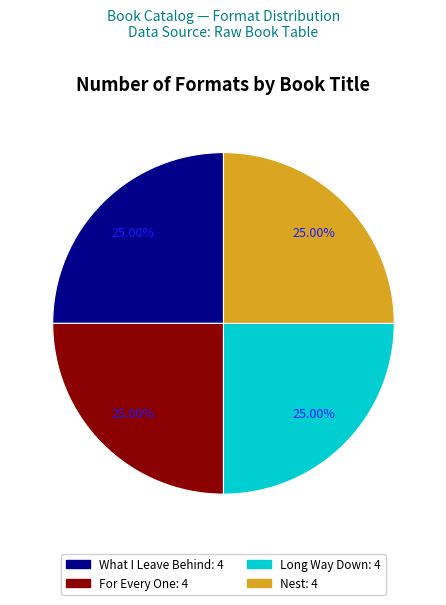

To the nearest percent, what is the difference between the What I Leave Behind and Nest slice percentages?

0%